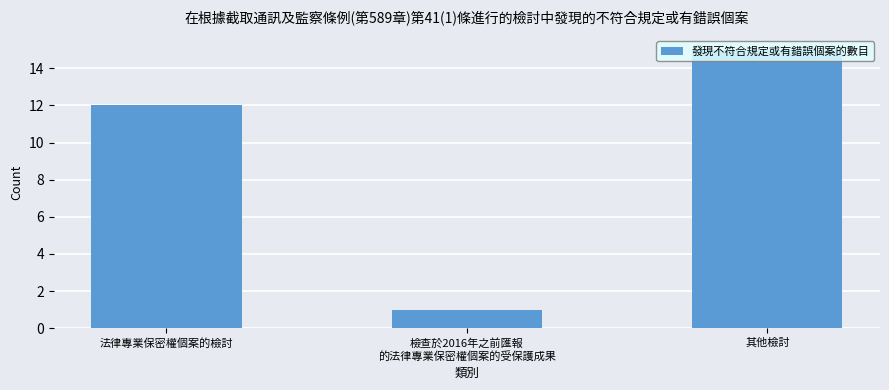

What is the label of the 3rd bar from the right?

法律專業保密權個案的檢討